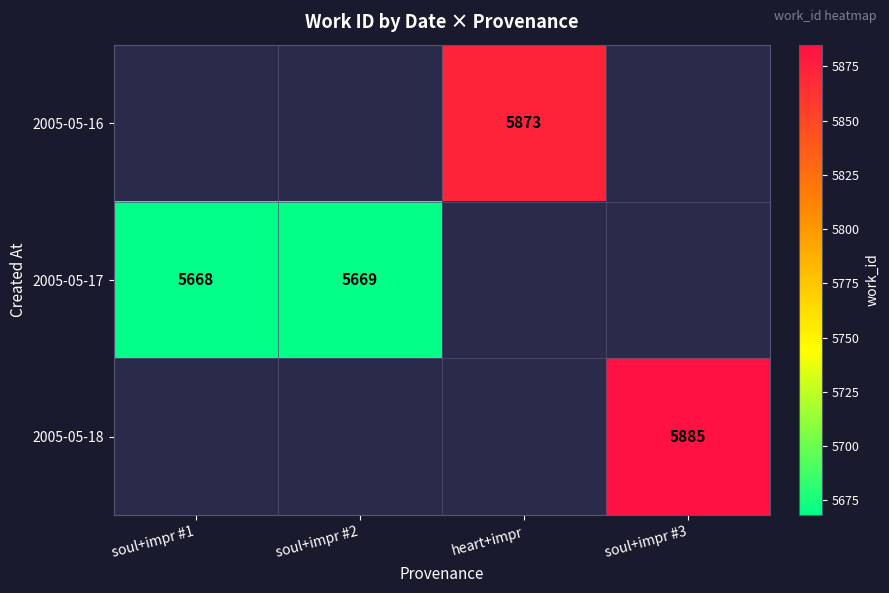

Is it true that 2005-05-16 equals 2866 at heart+impr?

False